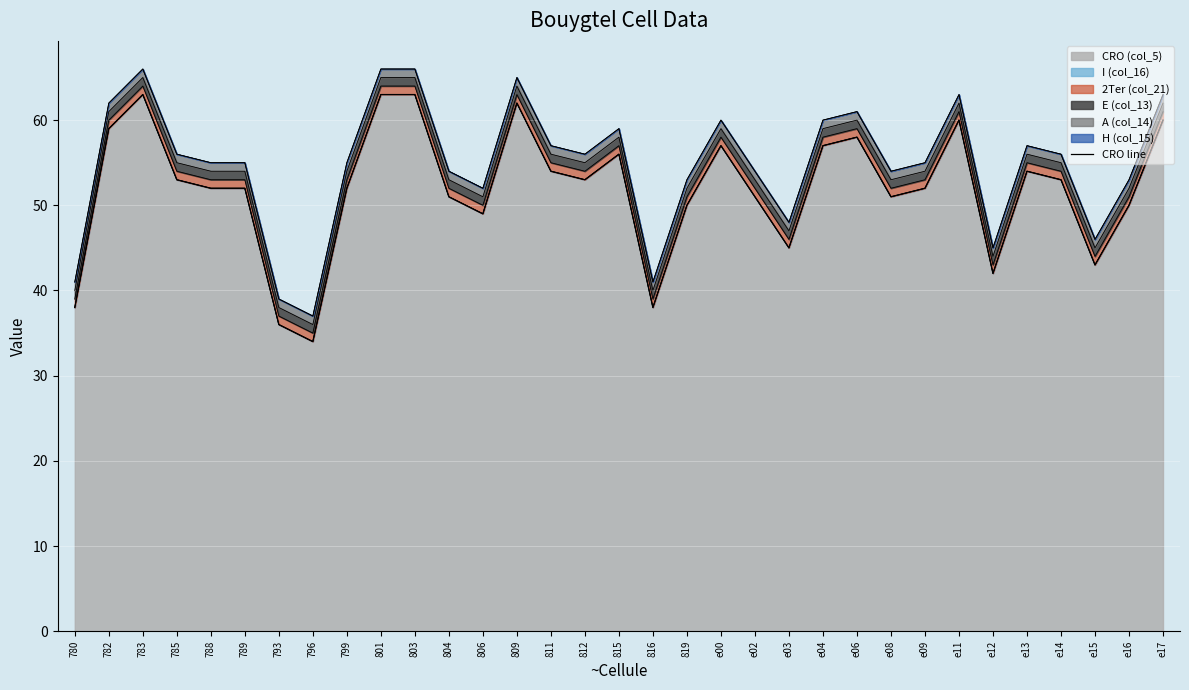

How many interior local valleys (lower than both neighbors) does the data have?

8